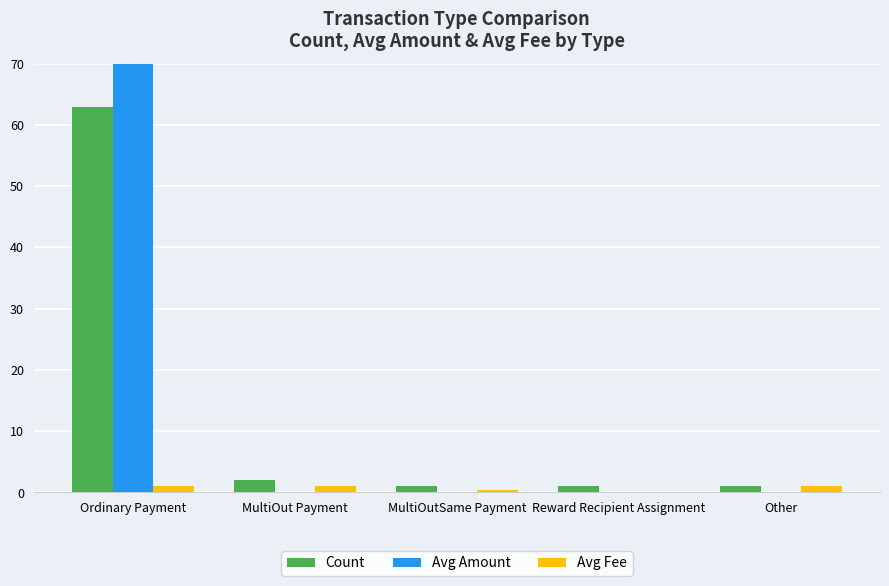

True or false: Avg Amount has a value of 0.0 at MultiOutSame Payment.

True